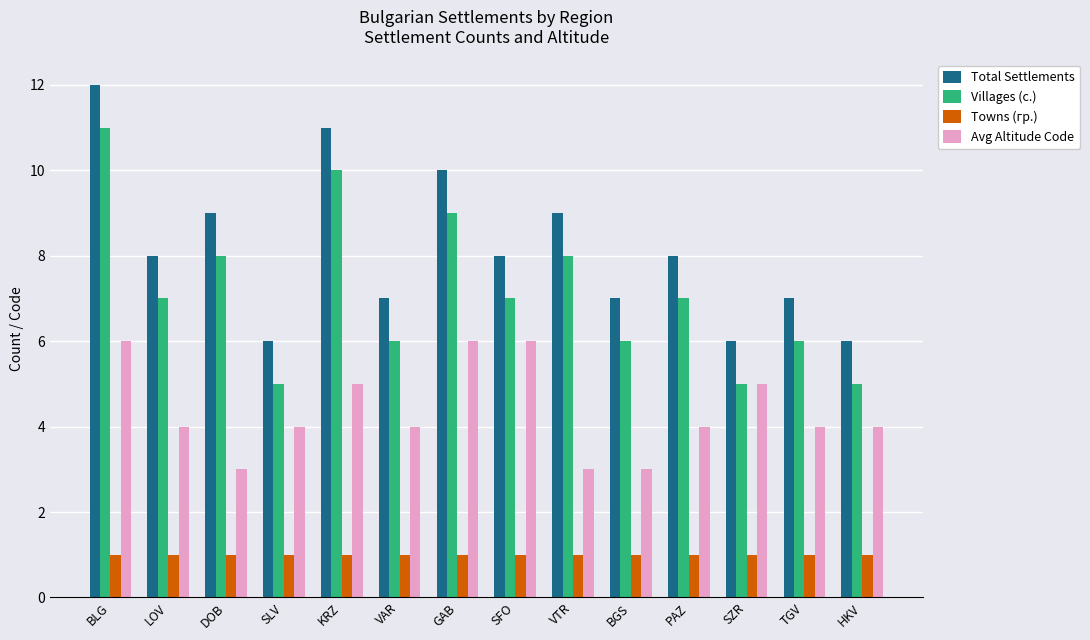

What is the total value across all series at DOB?

21